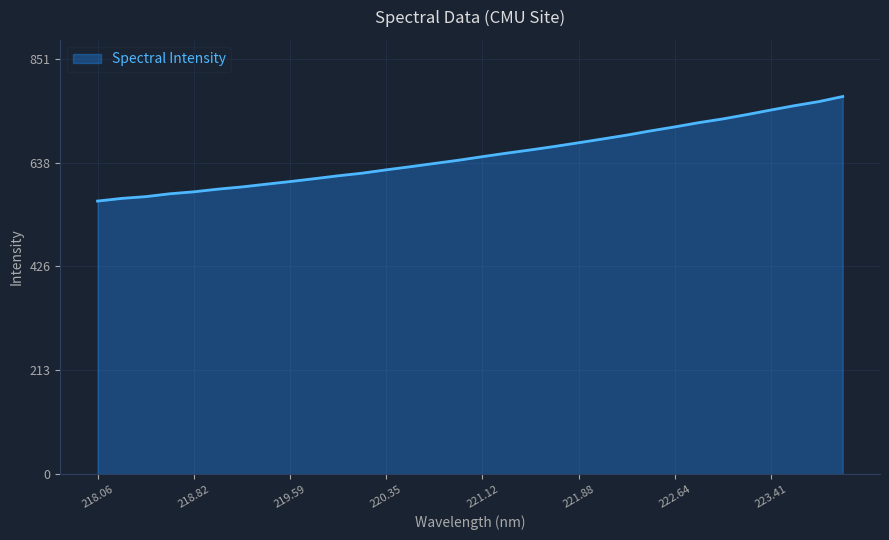

What is the smallest value displayed?

559.5